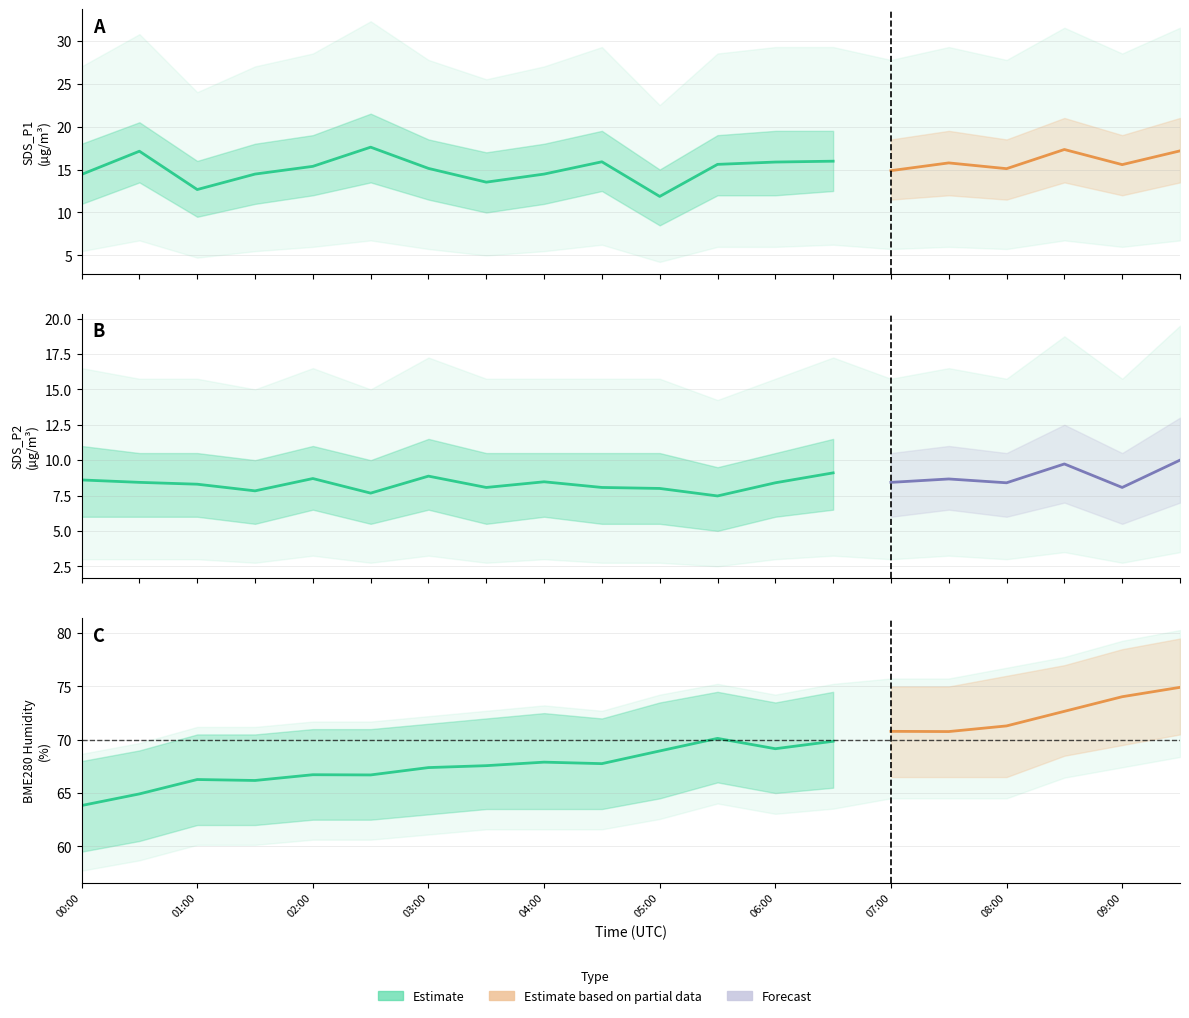

List the series in order of their peak value, lowest first.

SDS_P2, SDS_P1, BME280_humidity